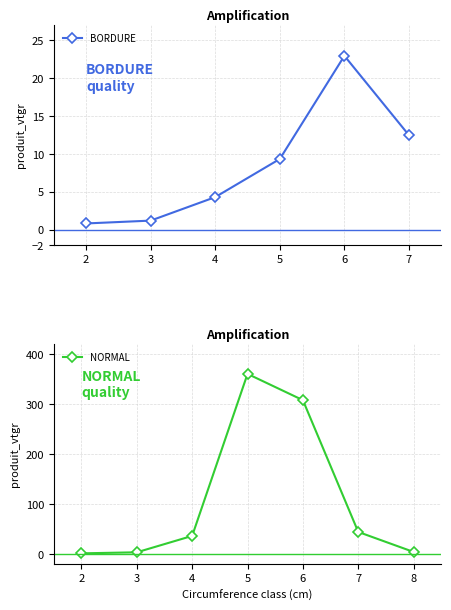

True or false: BORDURE has a value of 6.1 at 2.

False